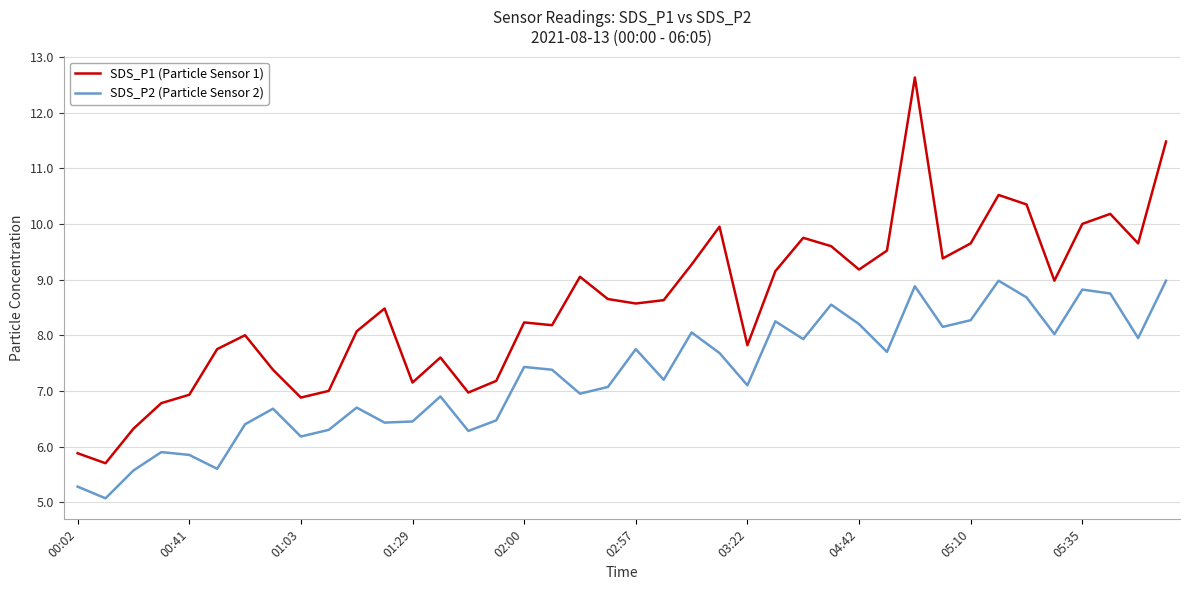

Rank the series by their maximum value, from highest to lowest.

SDS_P1 (Particle Sensor 1), SDS_P2 (Particle Sensor 2)